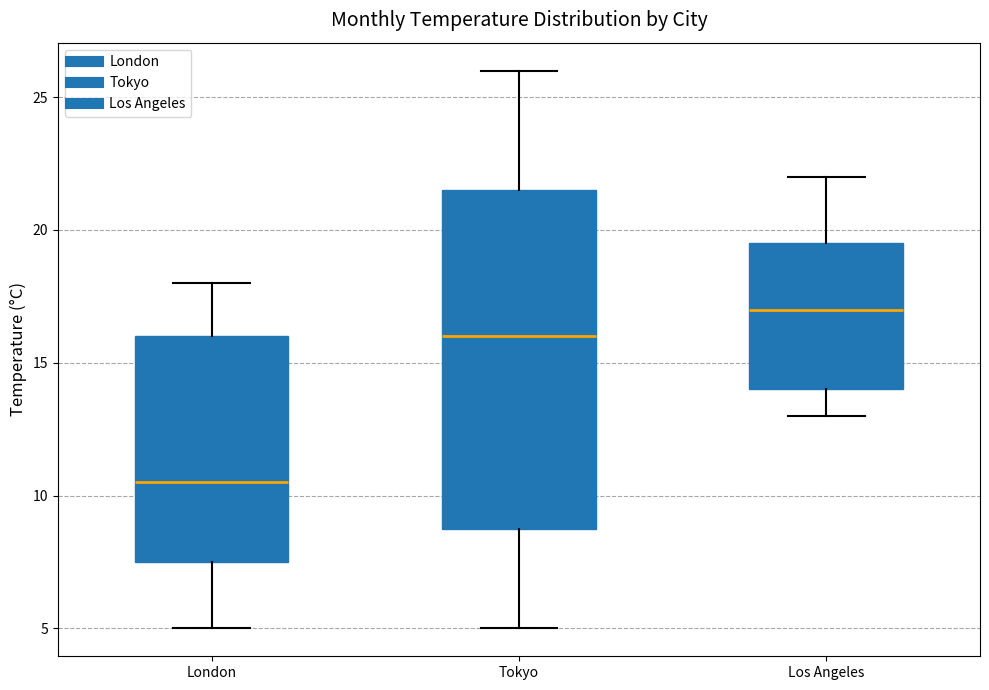

Comparing the boxes themselves (not the whiskers), which one is the tallest?

Tokyo